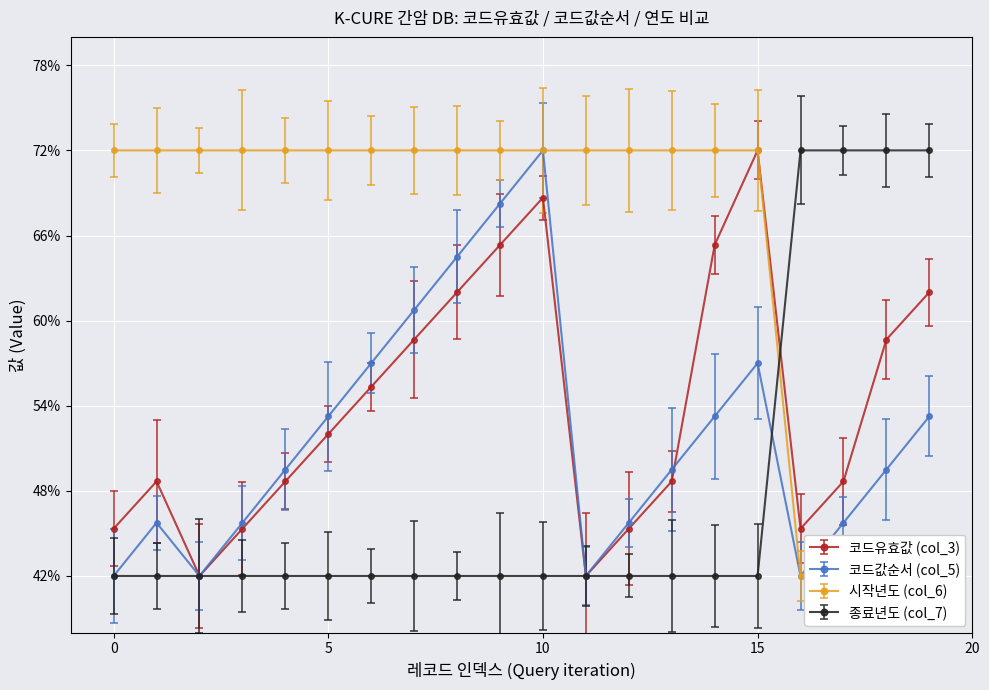

What is the difference between the 코드유효값 (col_3) values at 9 and 2?

23.3